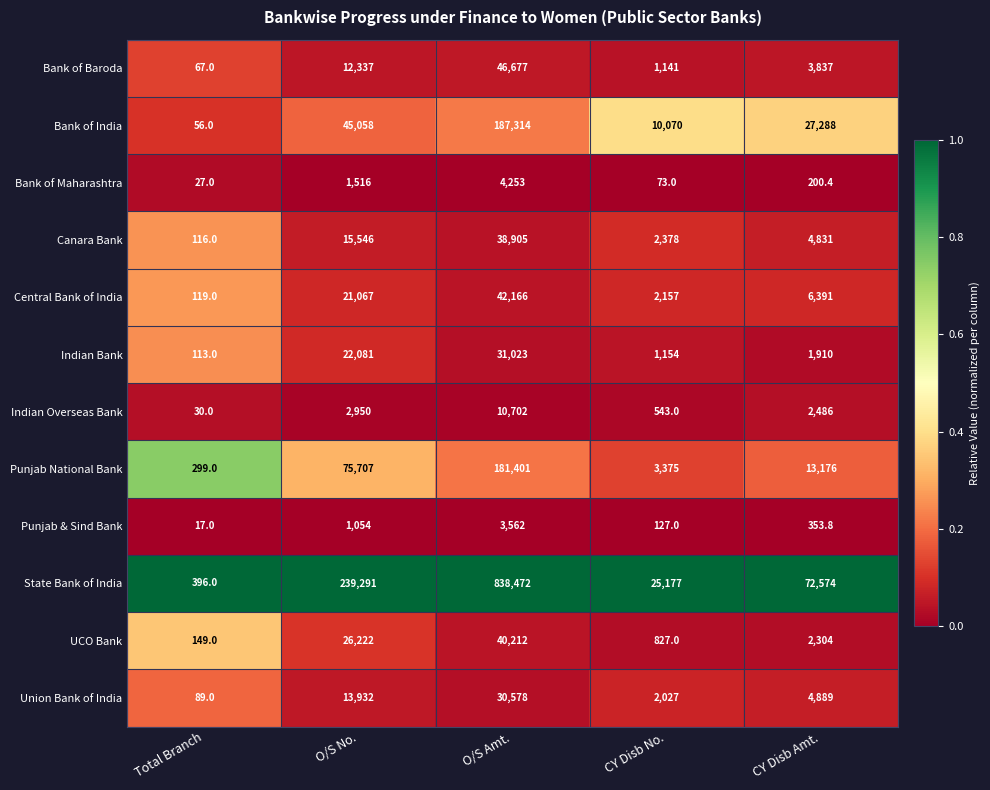

Which series has the largest total across all categories?

State Bank of India